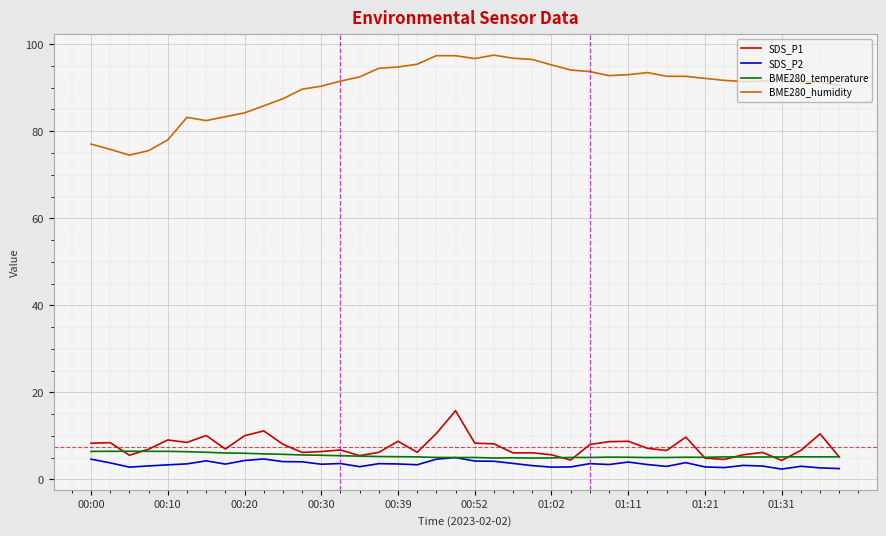

Which series has the largest total across all categories?

BME280_humidity